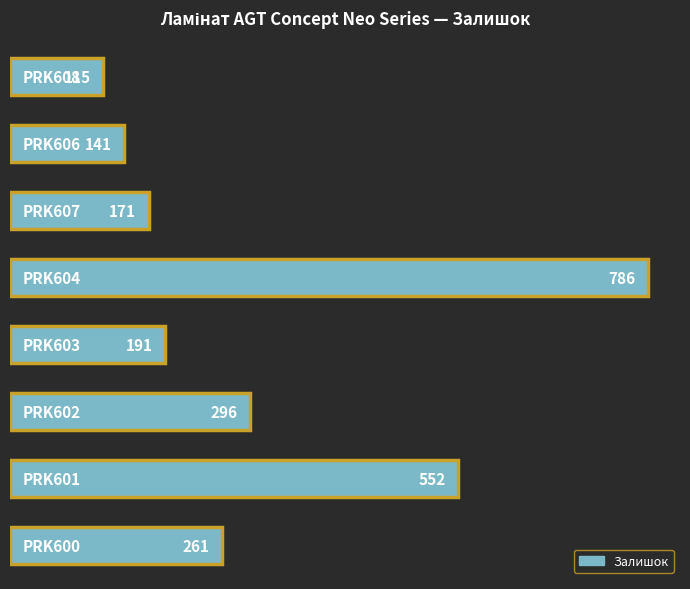

How many distinct data groups are displayed?

1